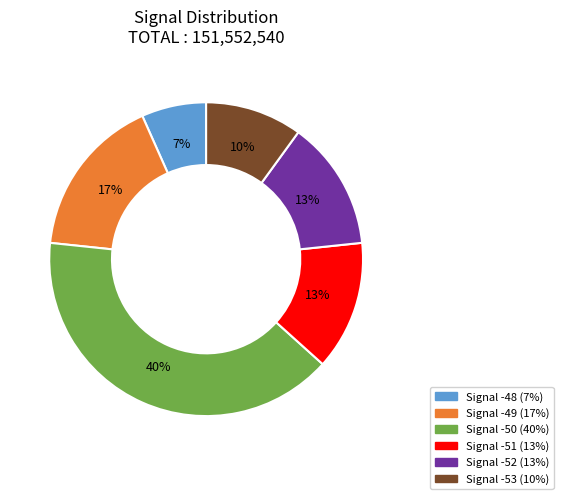

To the nearest percent, what is the average slice percentage?

17%